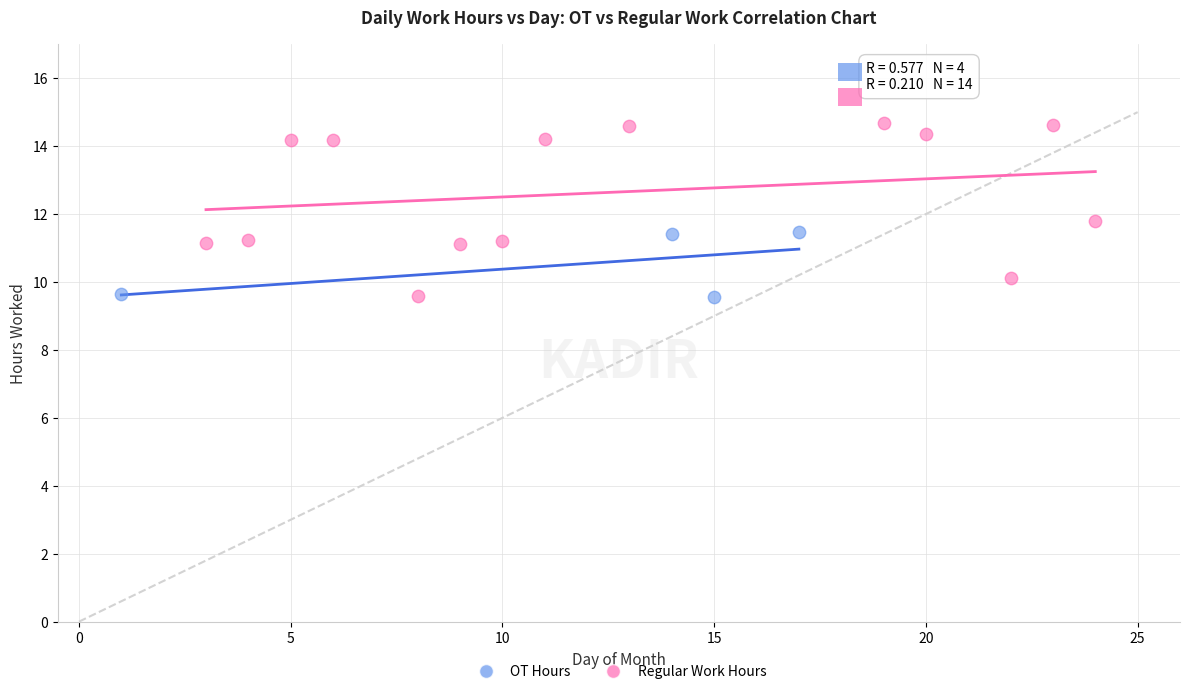

What are all the series names shown in the legend?

OT Hours, Regular Work Hours